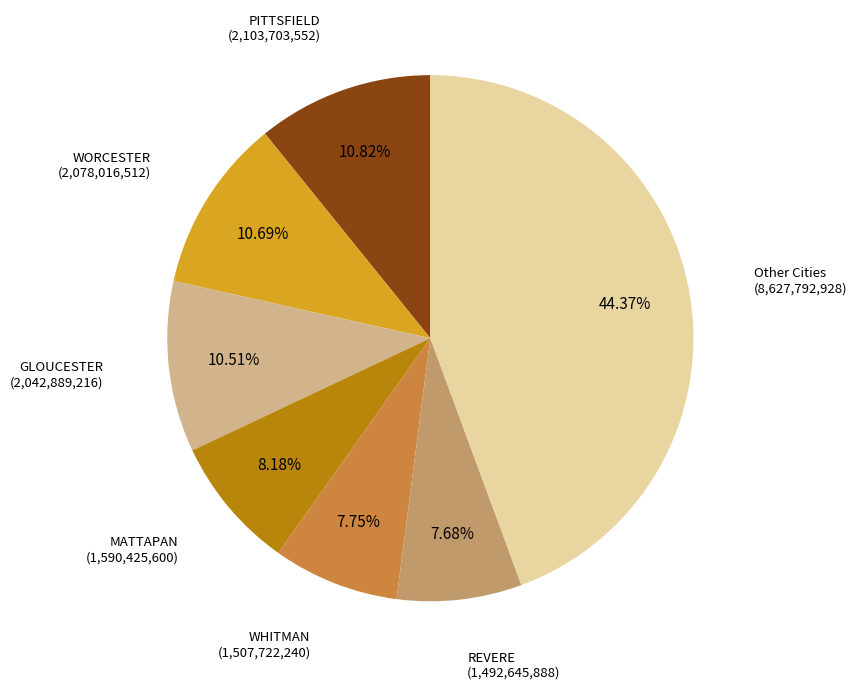

Does any single category account for the majority?

No